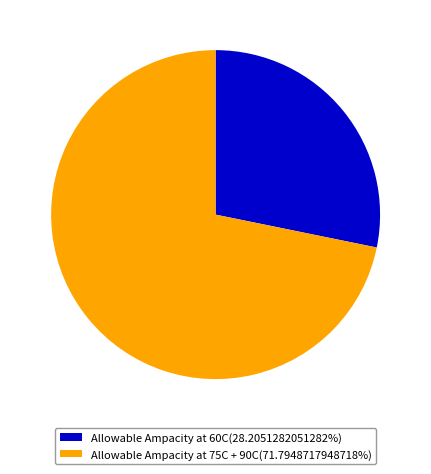

How many segments does this pie chart have?

2